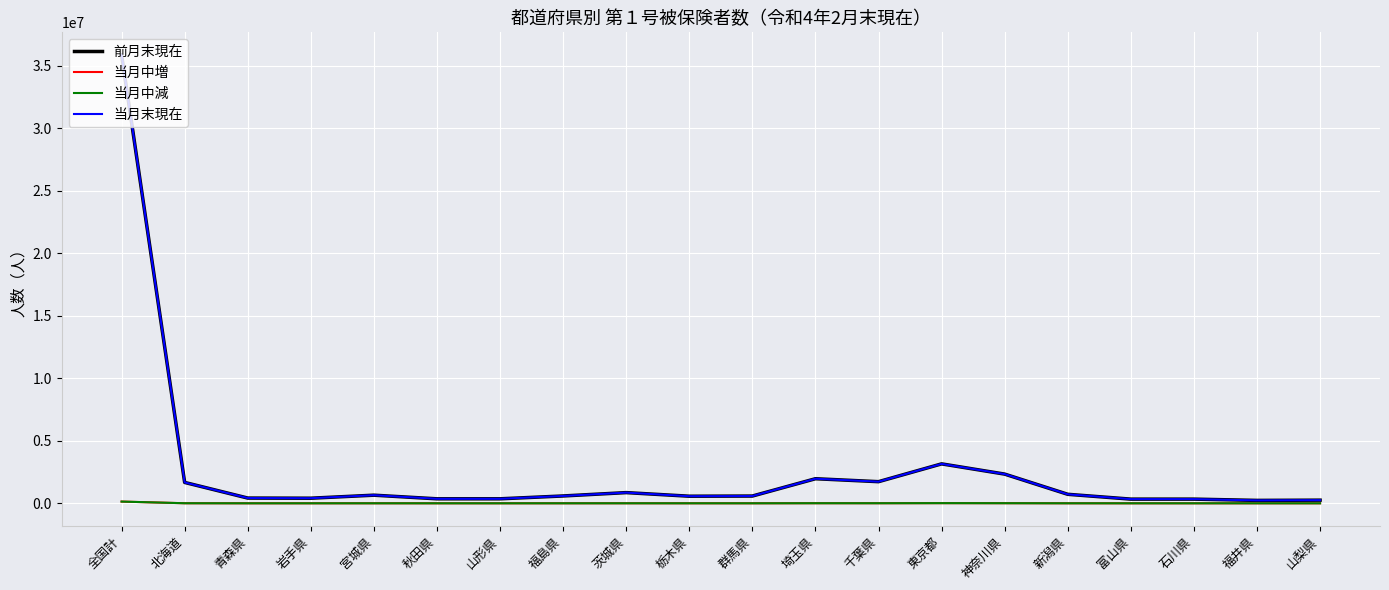

At which category is the sum across all series the highest?

全国計